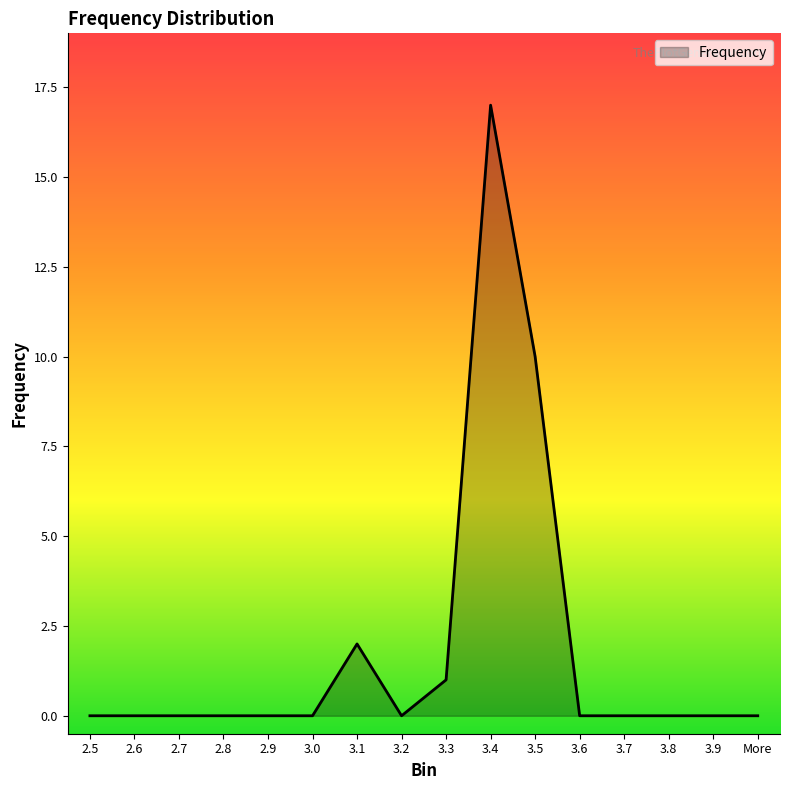

Does the chart have visible grid lines?

No